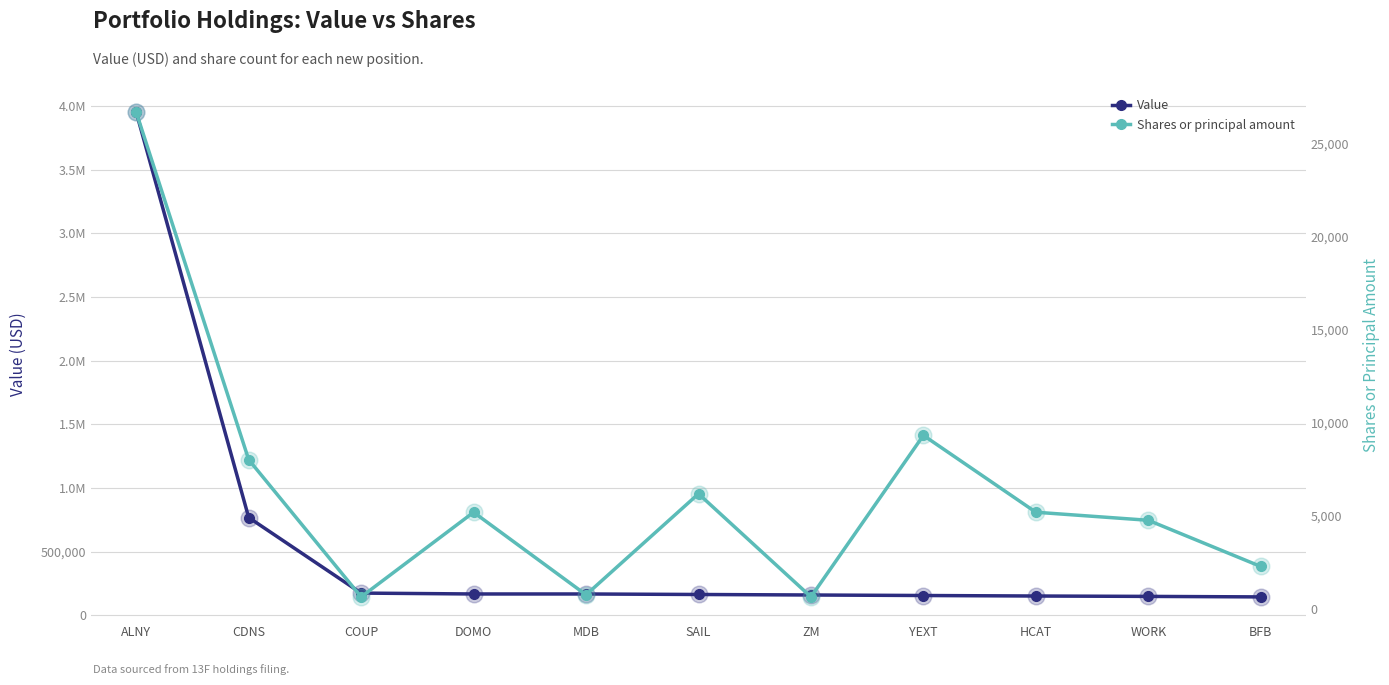

List the series in order of their overall mean, highest first.

Value, Shares or principal amount